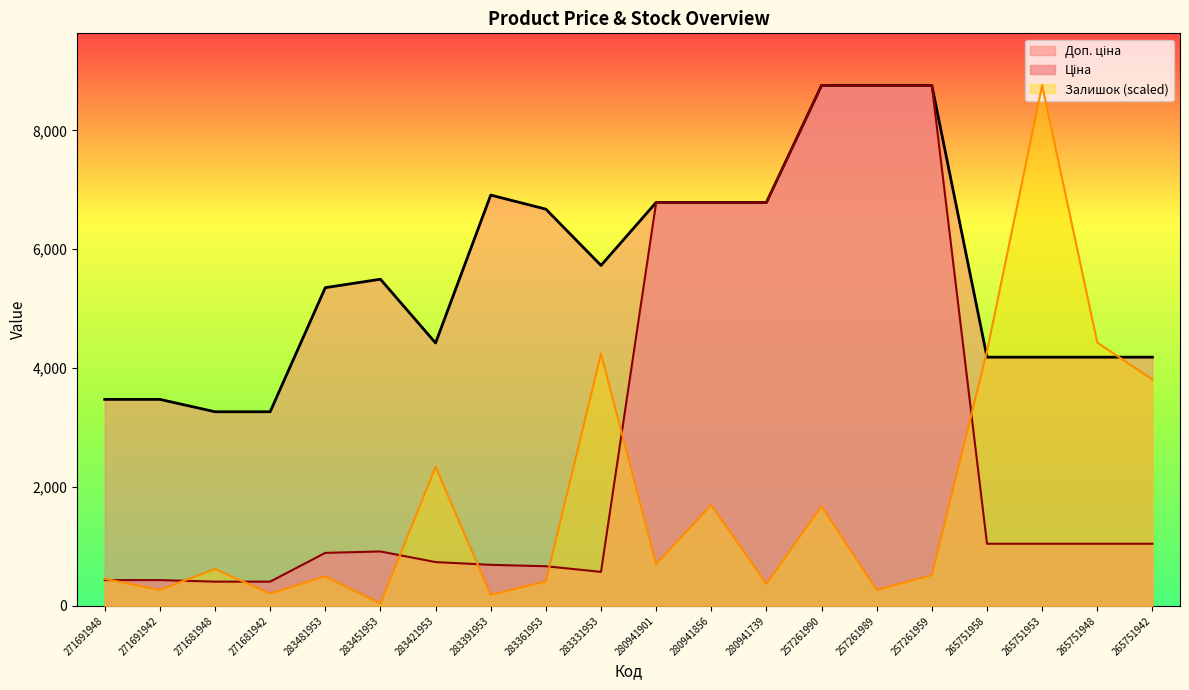

What is the smallest value displayed?

41.4